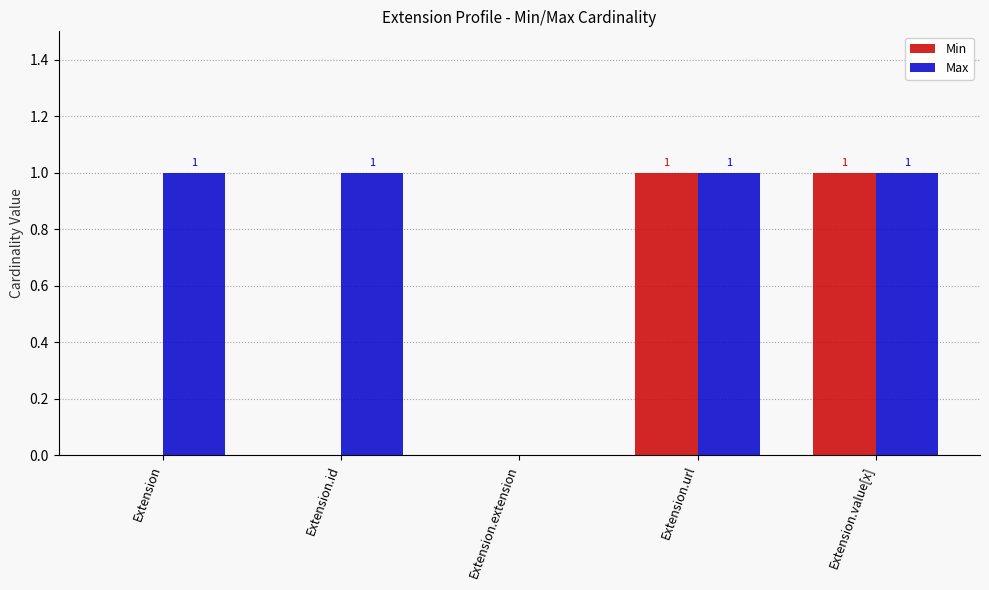

How many positive values does the Max series have?

4